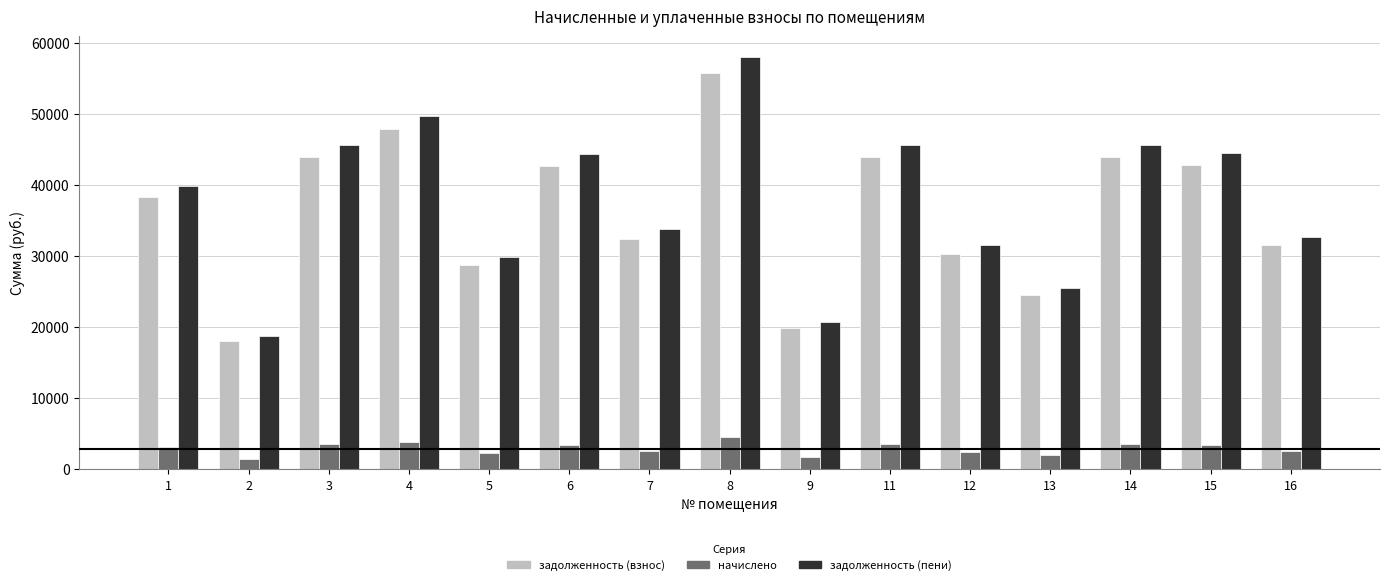

At which label is задолженность (взнос) closest to 36888?

1